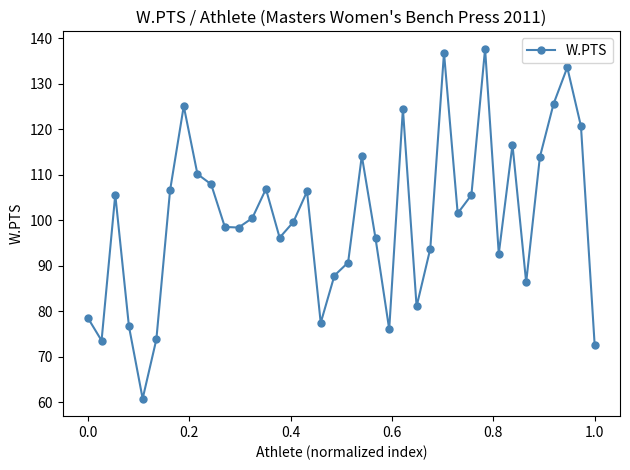

Count the number of values greater than 100.

19